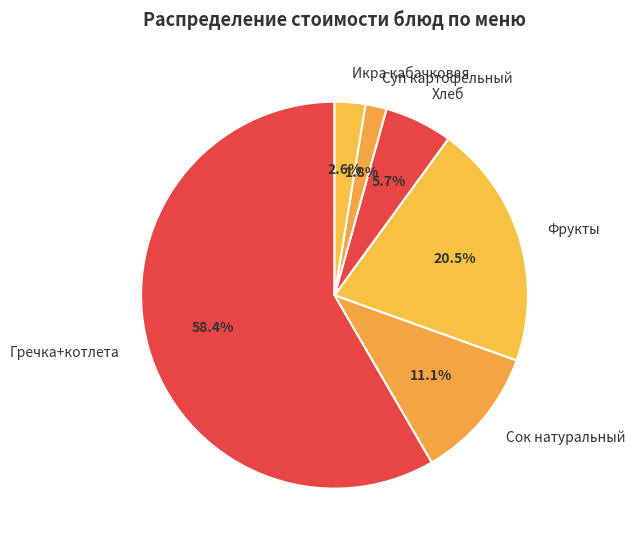

Which has a higher value, Суп картофельный or Сок натуральный?

Сок натуральный